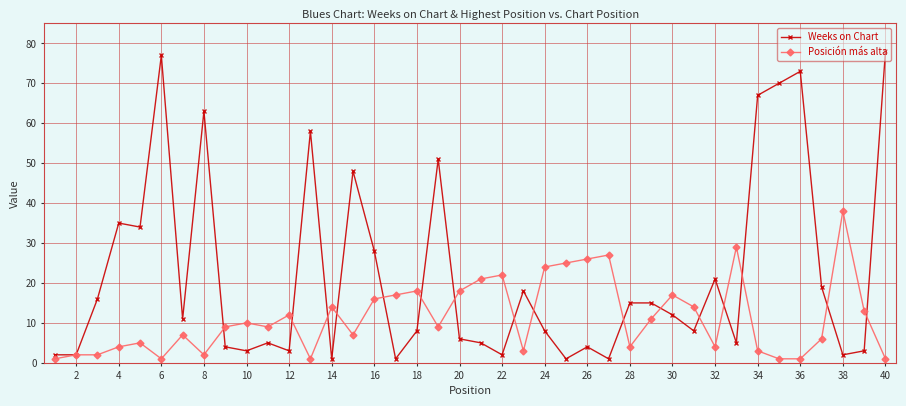

Which series has the widest spread of values?

Weeks on Chart